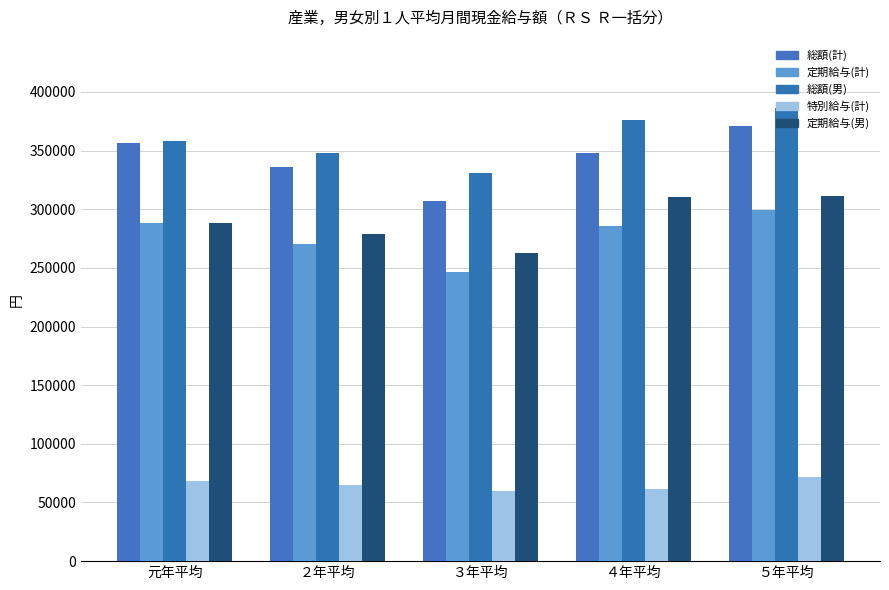

How many data points in 特別給与(計) are less than 65226?

2